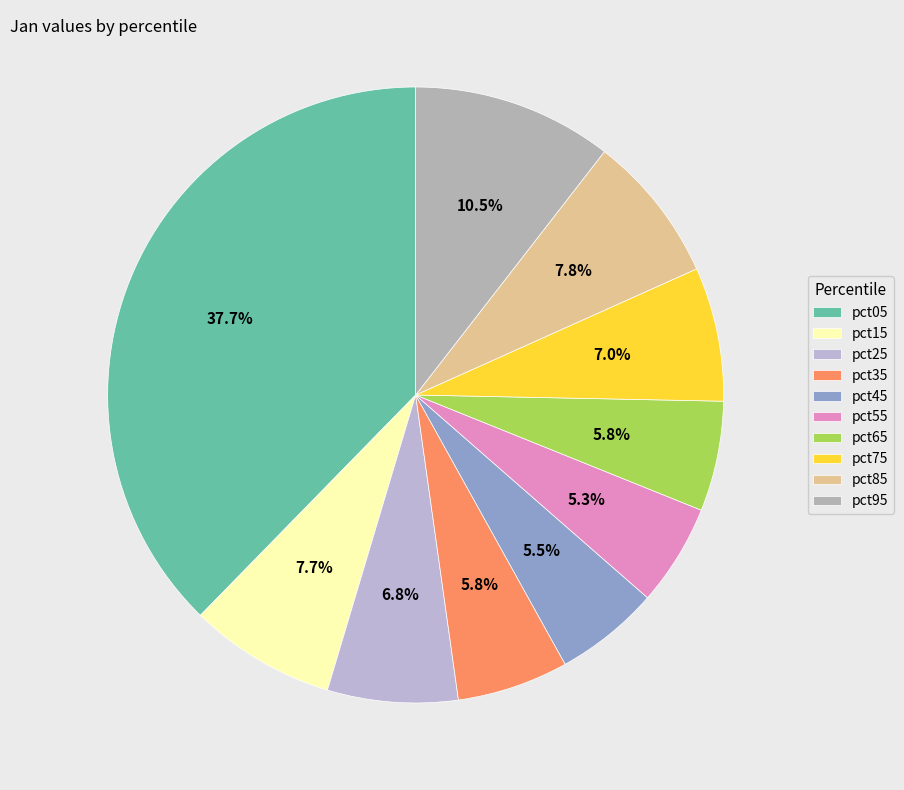

Rank the categories by value from highest to lowest.

pct05, pct95, pct85, pct15, pct75, pct25, pct35, pct65, pct45, pct55